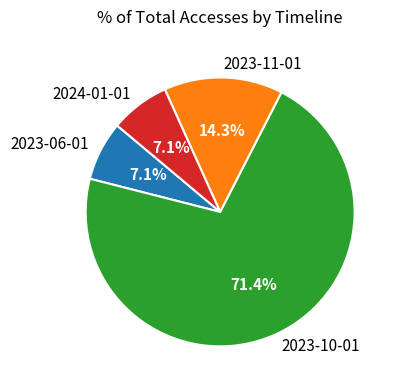

Is there any slice that represents more than half of the pie?

Yes